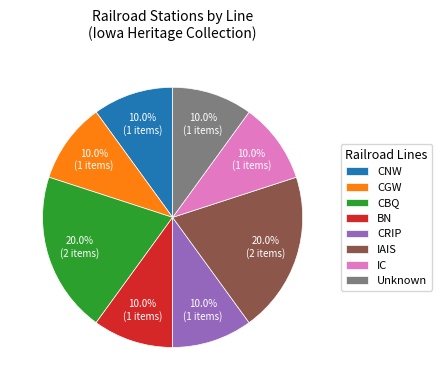

To the nearest percent, what is the difference between the largest and smallest slice percentages?

10%